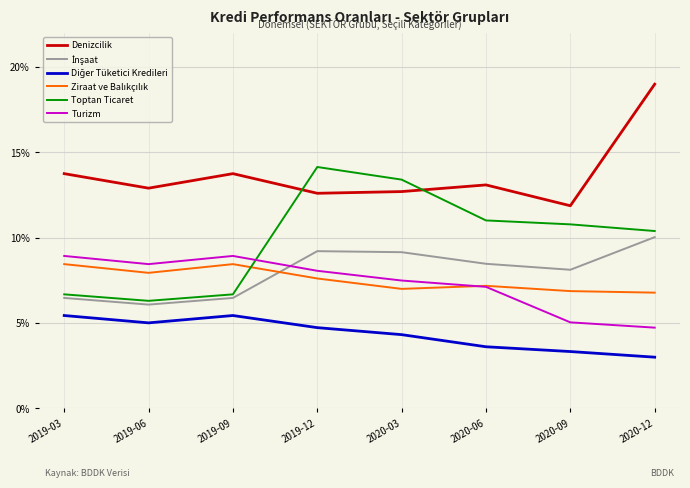

True or false: Toptan Ticaret and Turizm intersect in this chart.

True